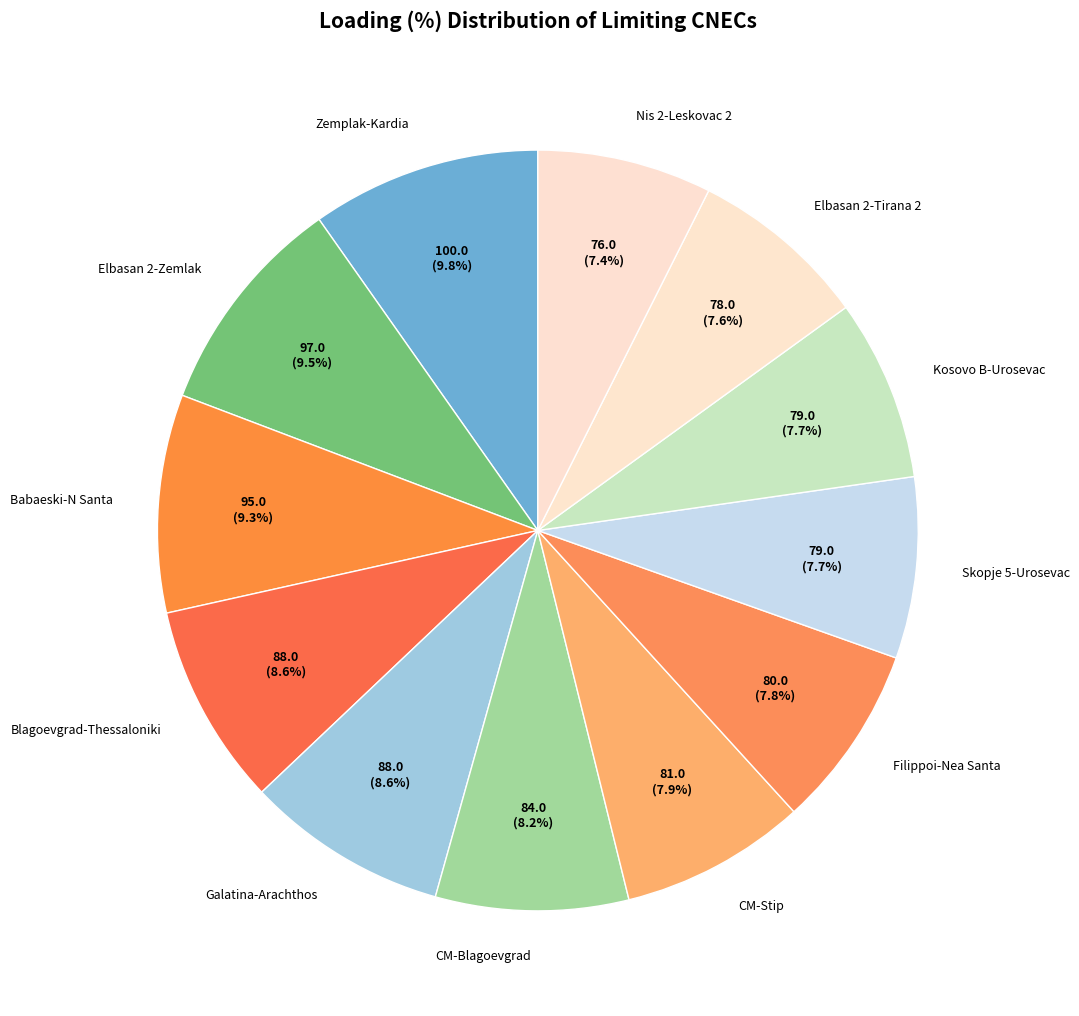

Do Zemplak-Kardia and Galatina-Arachthos together represent more than half of the pie?

No